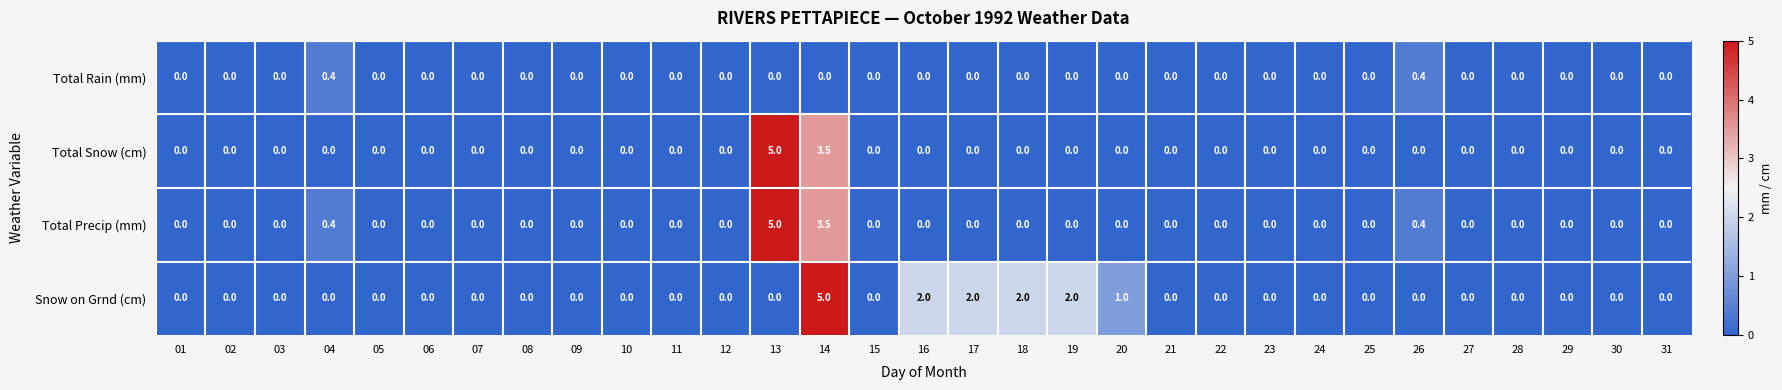

The value of Total Snow (cm) at 27 is 0.0. True or false?

True